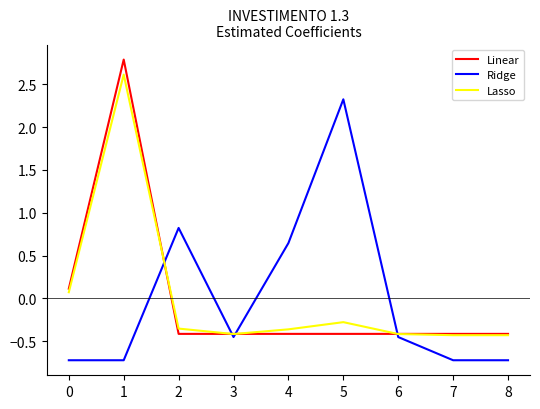

List the series in order of their peak value, lowest first.

Ridge, Lasso, Linear